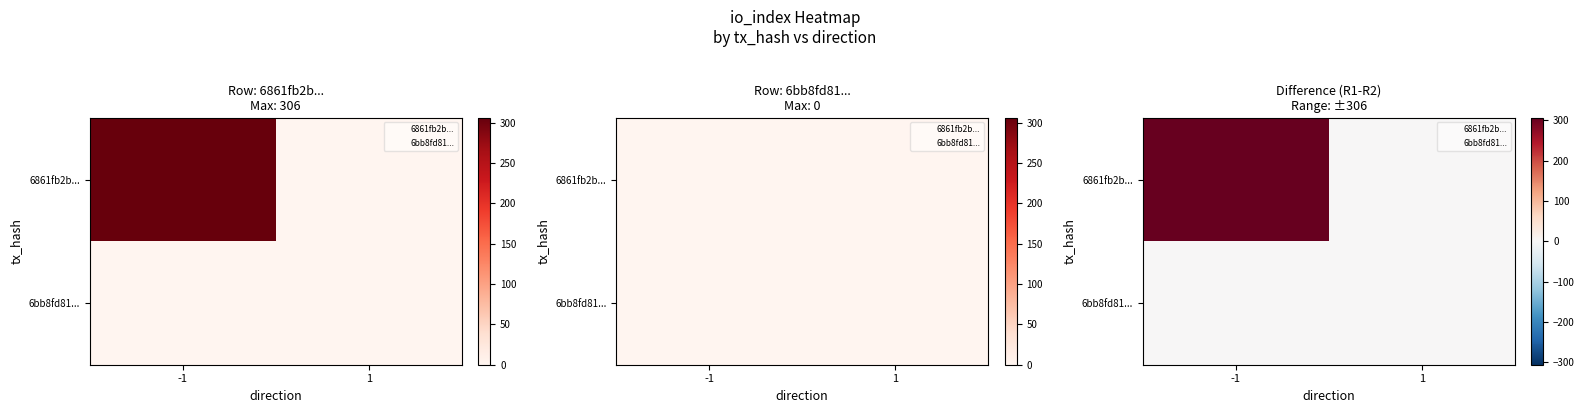

Rank the categories by 6861fb2b... value from highest to lowest.

-1, 1